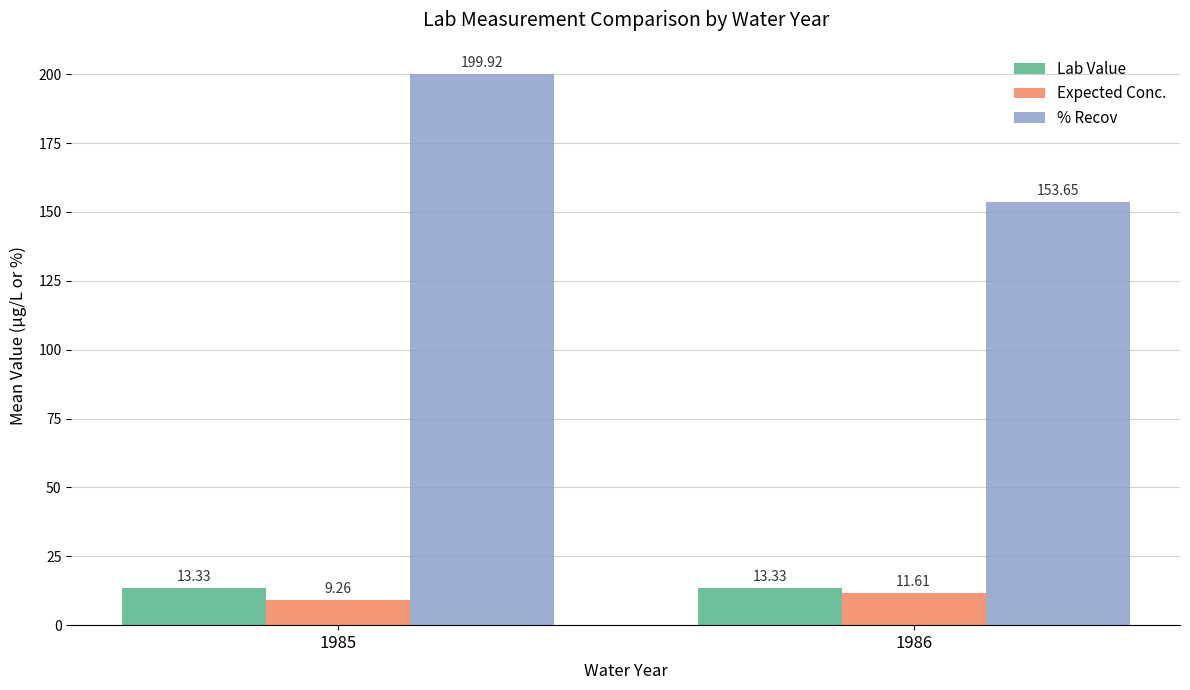

Which category has the lowest value in the % Recov series?

1986